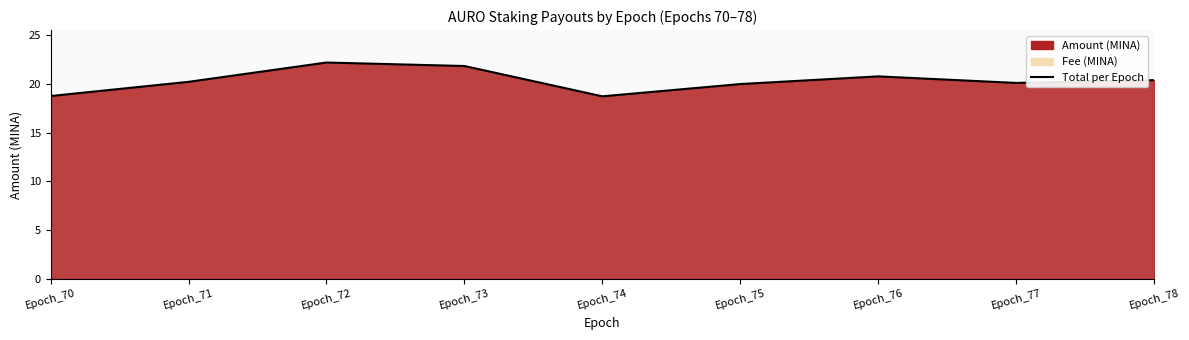

The value at Epoch_72 is 22.2. True or false?

True